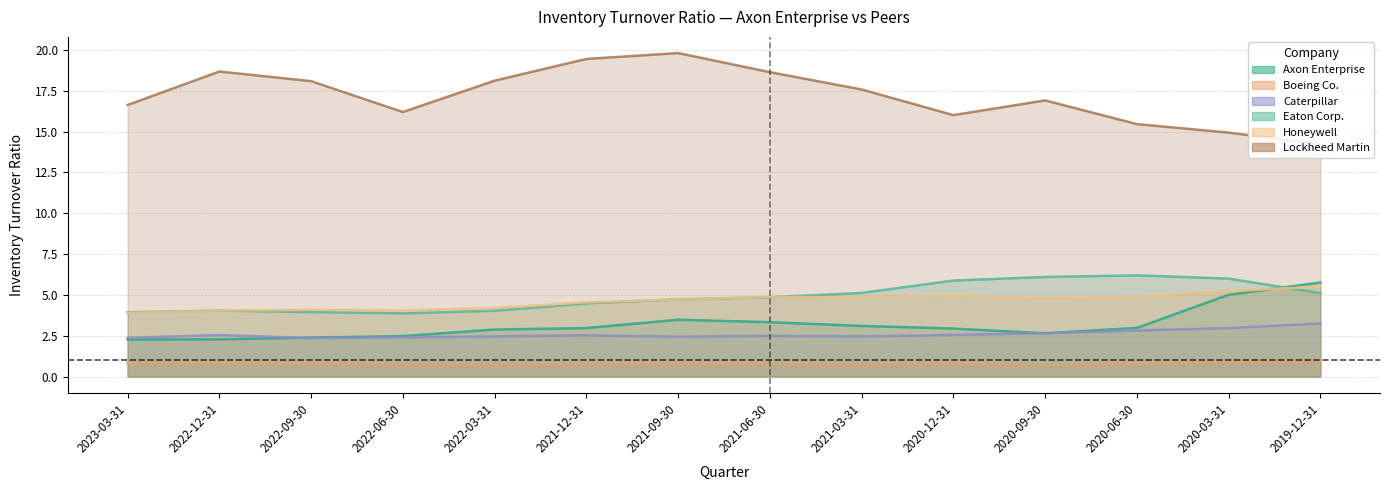

Read the Boeing Co. value at 2022-12-31.

0.8